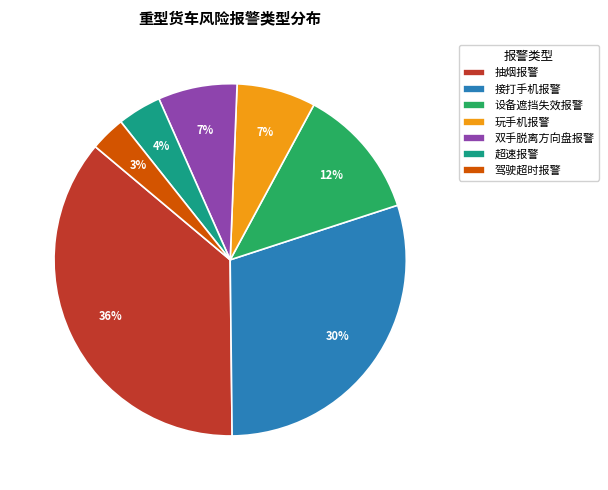

True or false: 接打手机报警 accounts for 35% of the total.

False